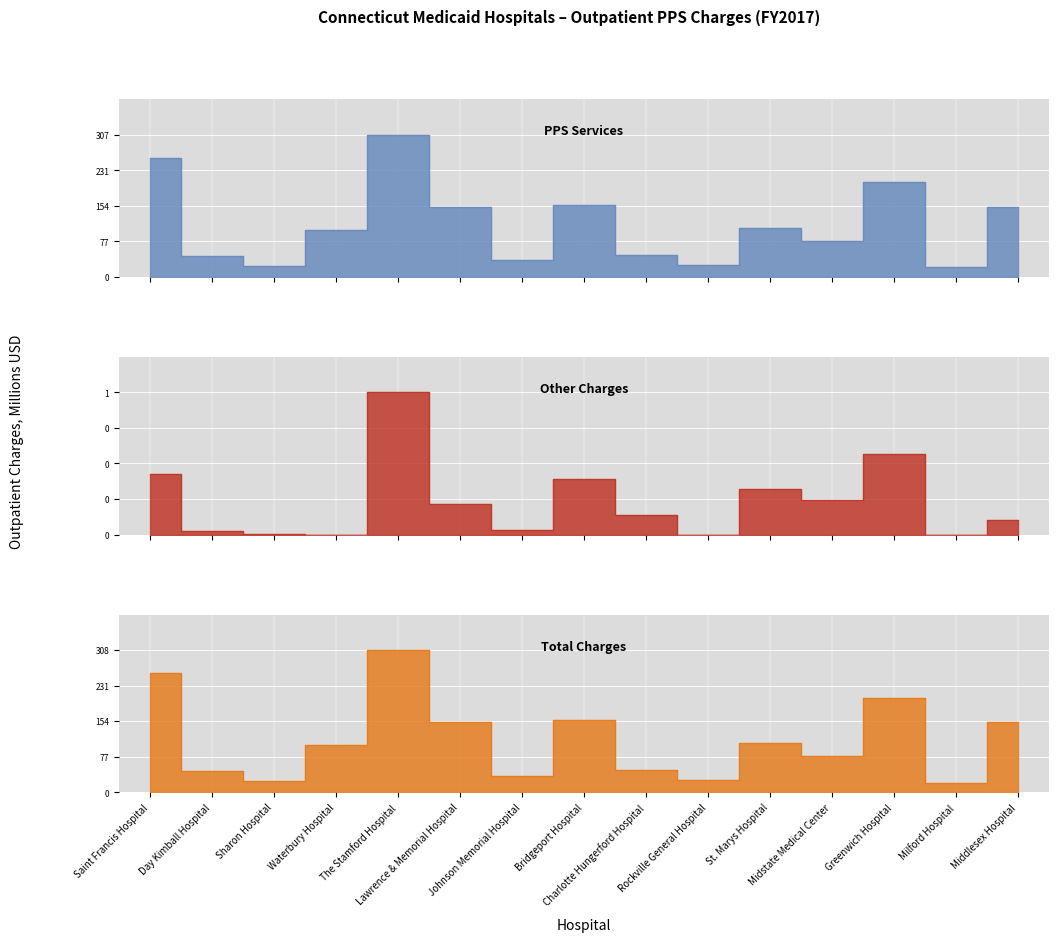

Where is Total Charges nearest to the value 164?

Bridgeport Hospital